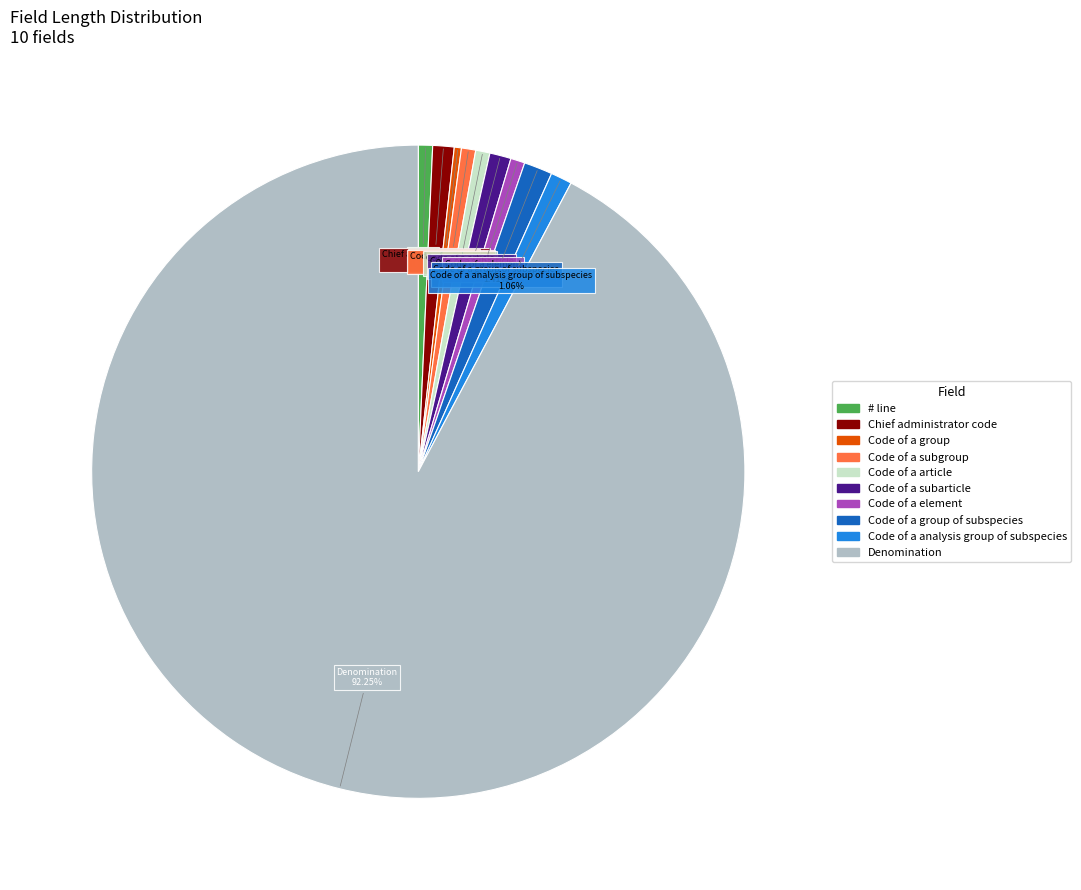

Does any single category account for the majority?

Yes